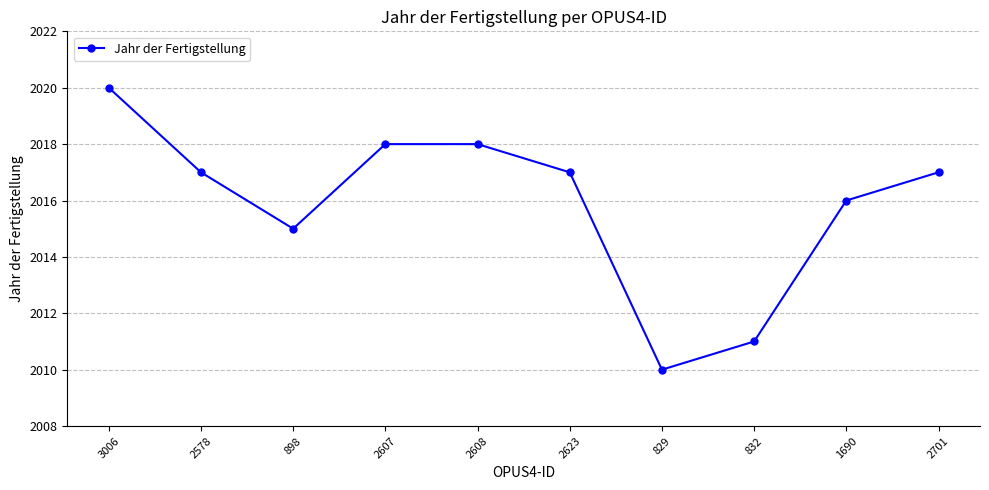

How many interior local valleys (lower than both neighbors) does the data have?

2